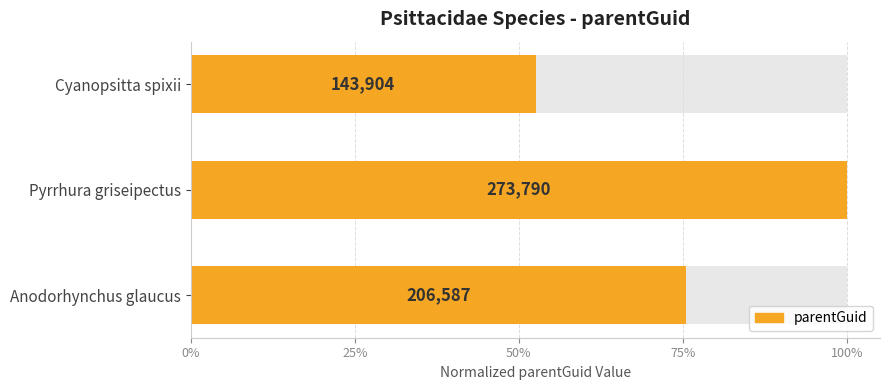

What position from the left is Cyanopsitta spixii?

3